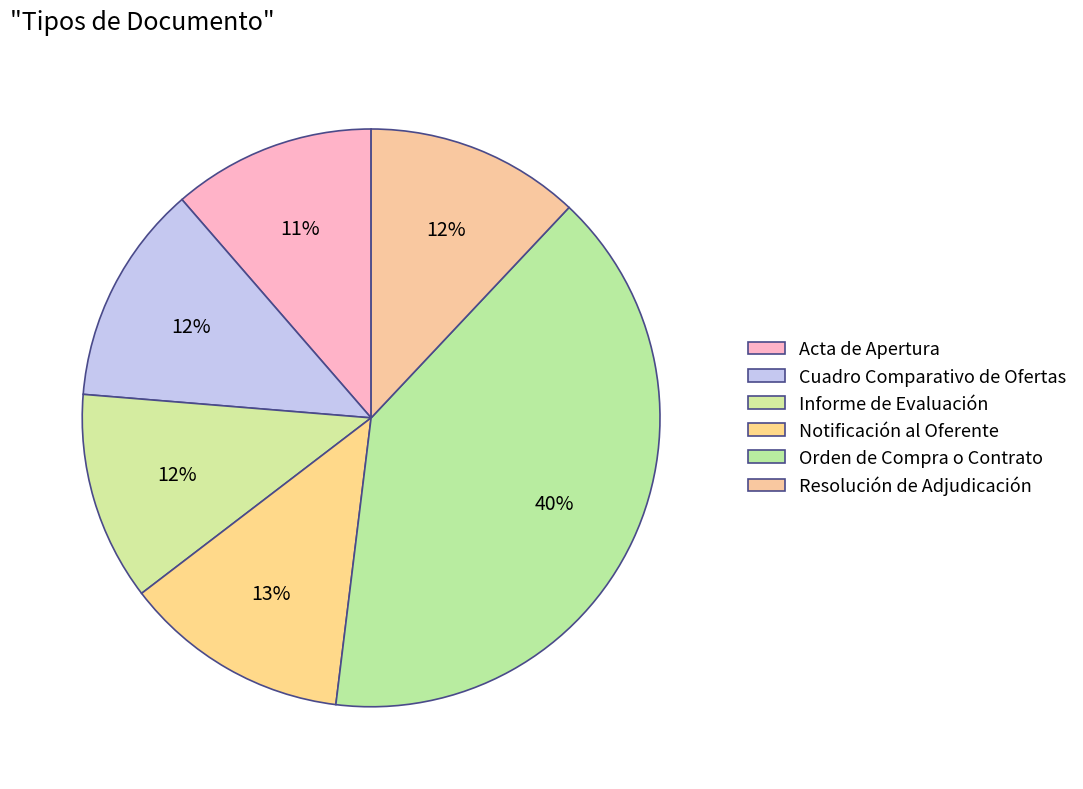

How many slices are in this pie chart?

6